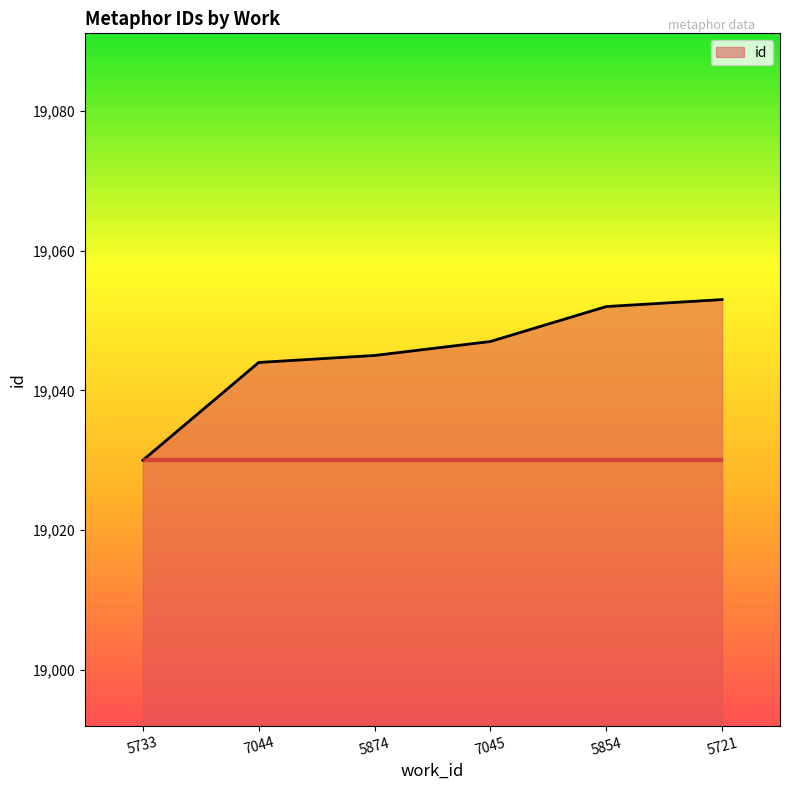

What position from the right is 5733?

6